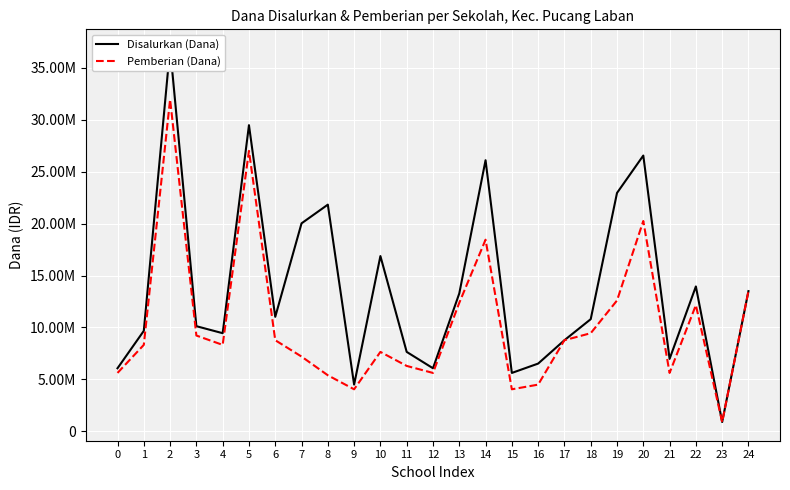

What is the average value of the Pemberian (Dana) series?

10323000